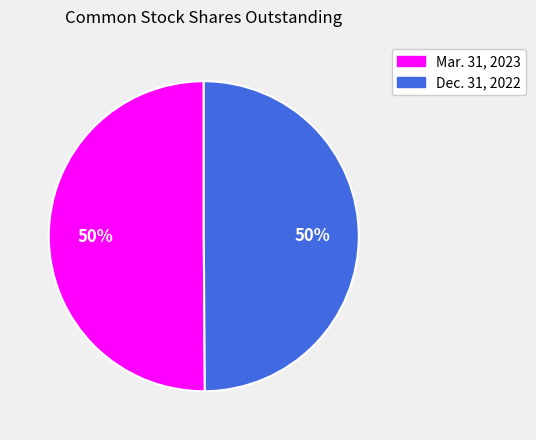

Do Mar. 31, 2023 and Dec. 31, 2022 together represent more than half of the pie?

Yes